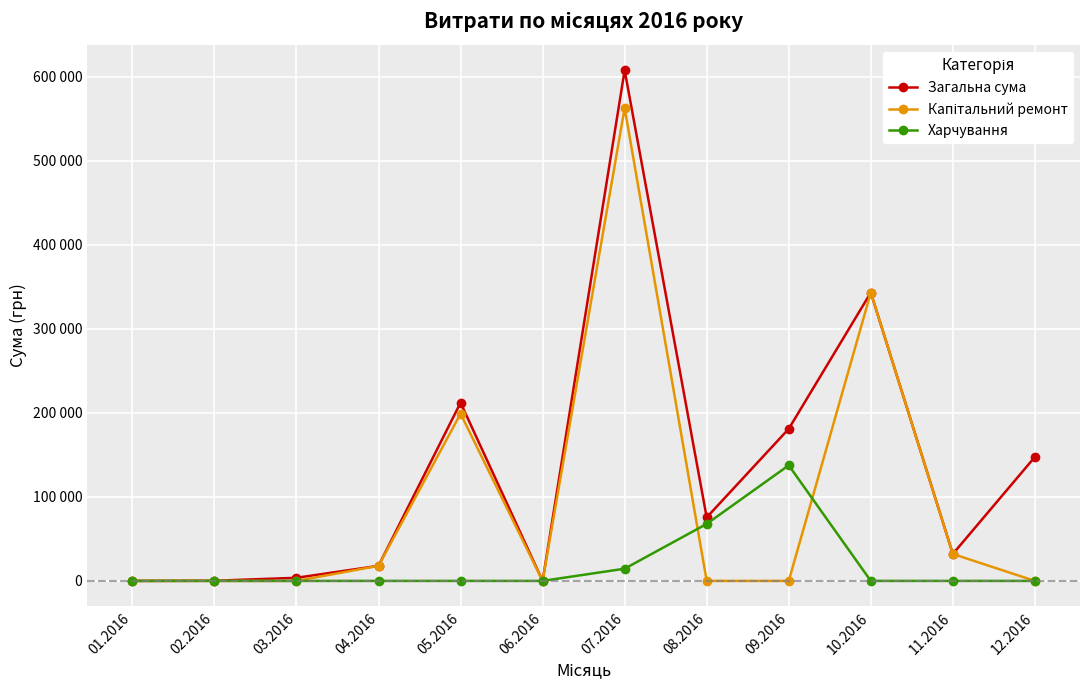

What is the value of the Харчування point at the 9th from the left?

137541.4